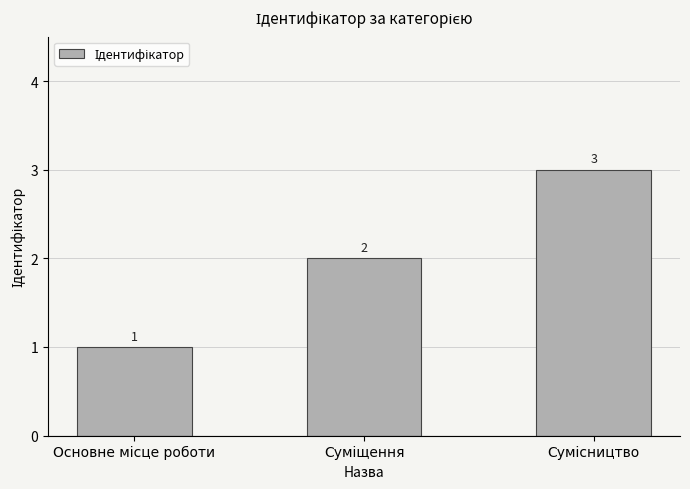

Count the values in the range 1 to 3.

3